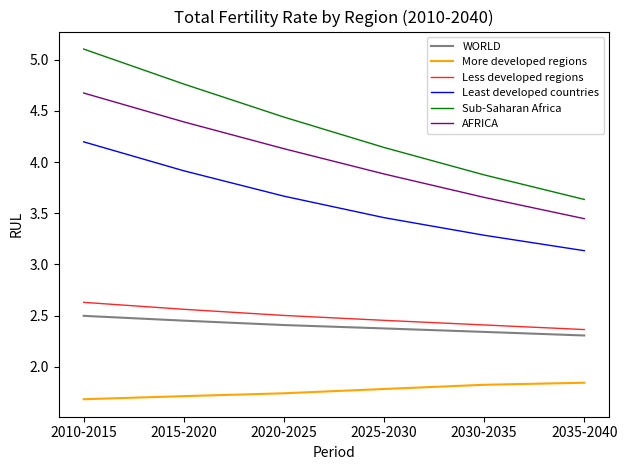

What position from the right is 2025-2030?

3